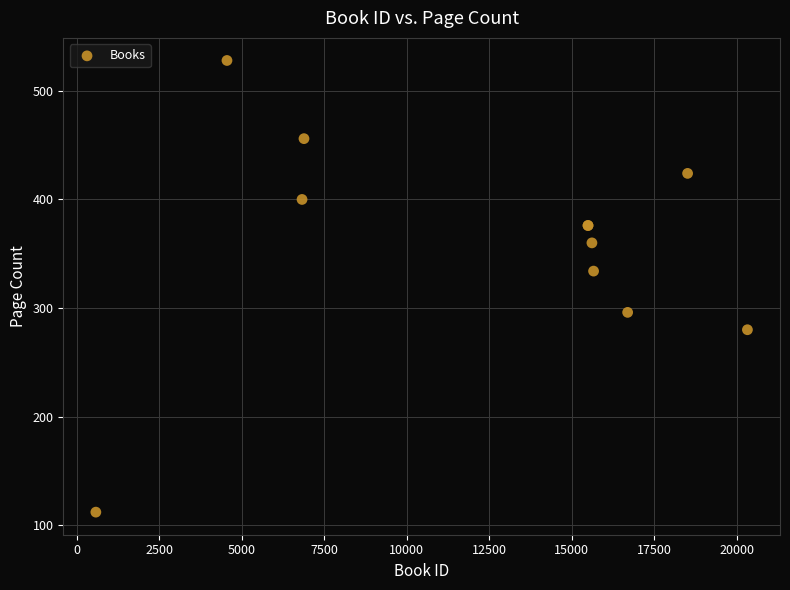

What Y value in the scatter plot is closest to 320?

334